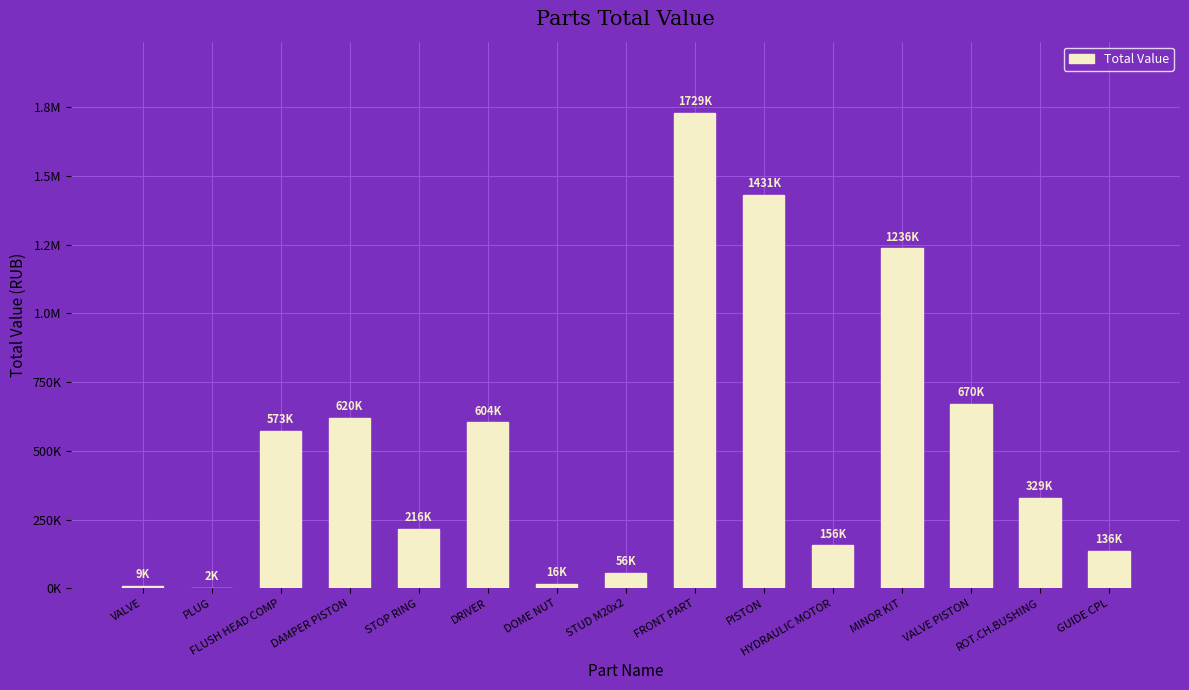

Reading left to right, extract all data points from this chart.

8929.8	1665.5	573456.2	619838.5	215520.0	603754.7	15756.5	55929.1	1728779.6	1430848.9	156103.6	1236452.8	670001.5	328847.3	136240.3